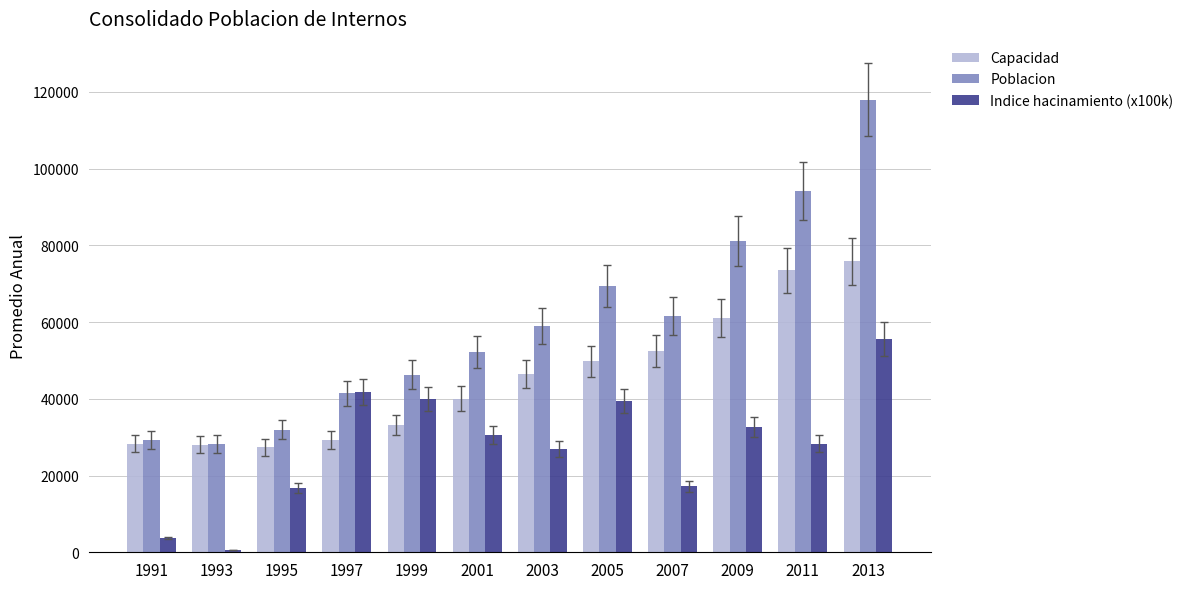

What is the difference between the highest and lowest values at 2003?

31964.5